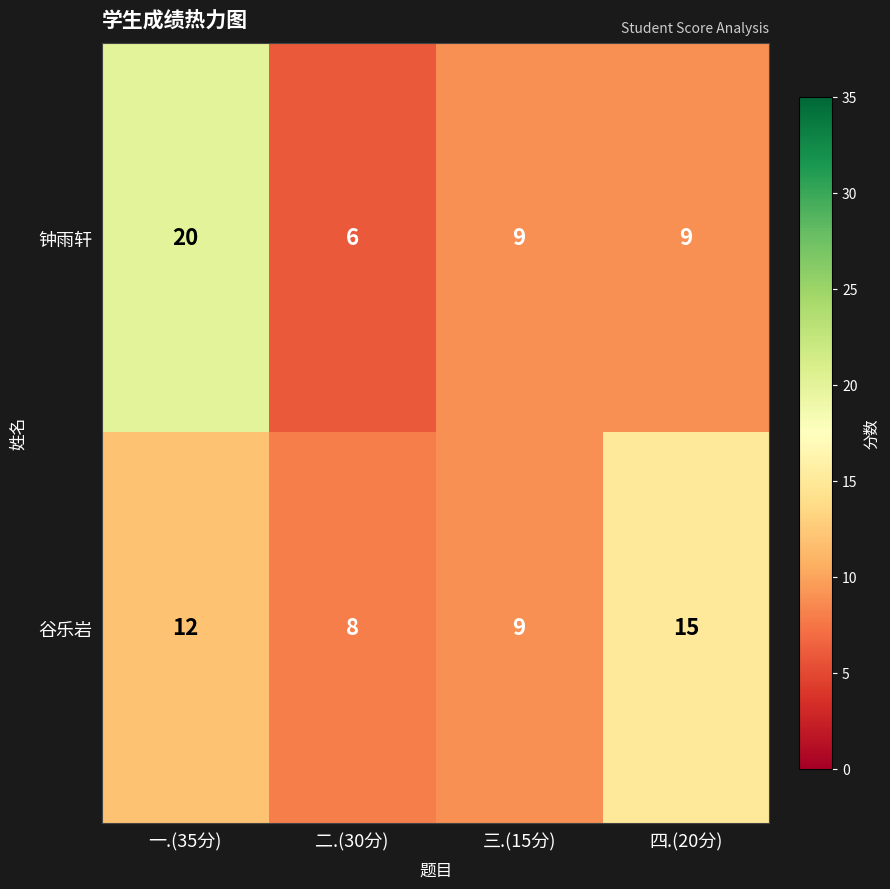

Reading left to right, transcribe all the data shown in this chart.

钟雨轩: 20	6	9	9
谷乐岩: 12	8	9	15